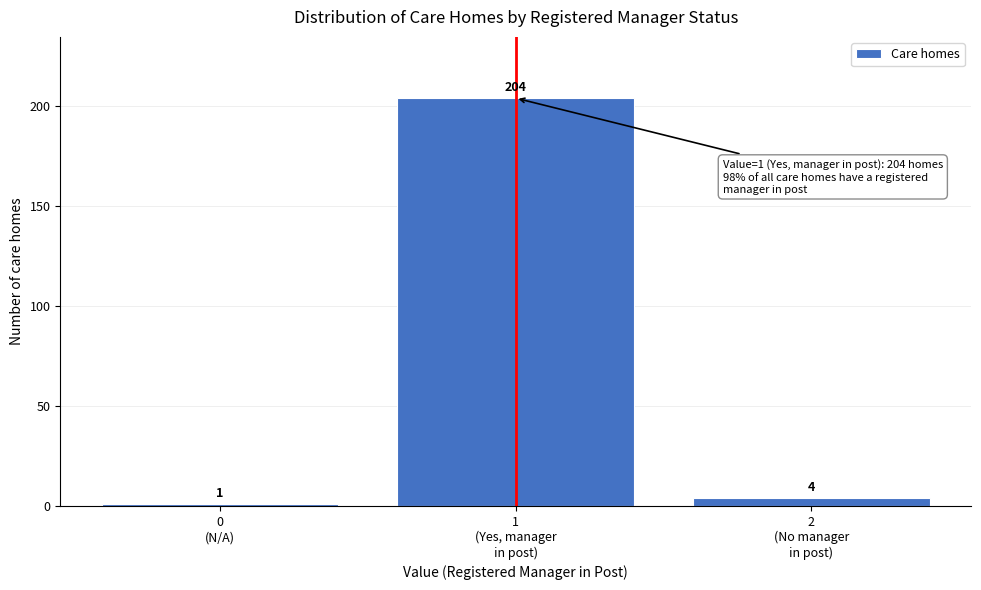

Reading left to right, extract all data points from this chart.

1	204	4